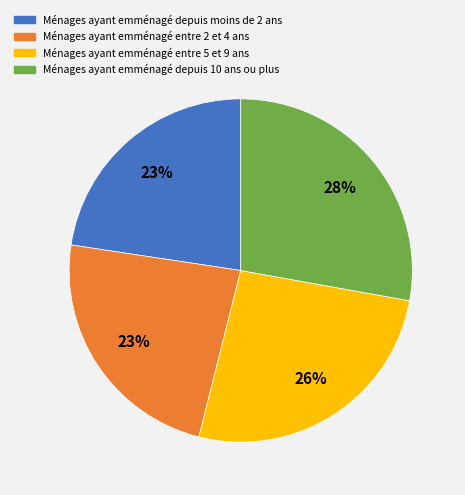

To the nearest percent, what is the difference between the largest and smallest slice percentages?

5%